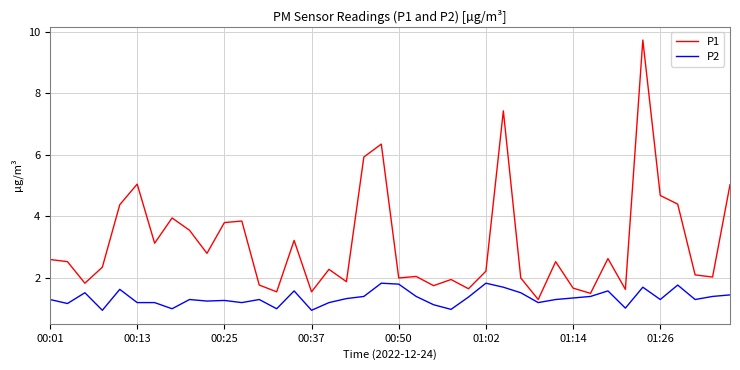

True or false: P1 and P2 cross at least once.

False